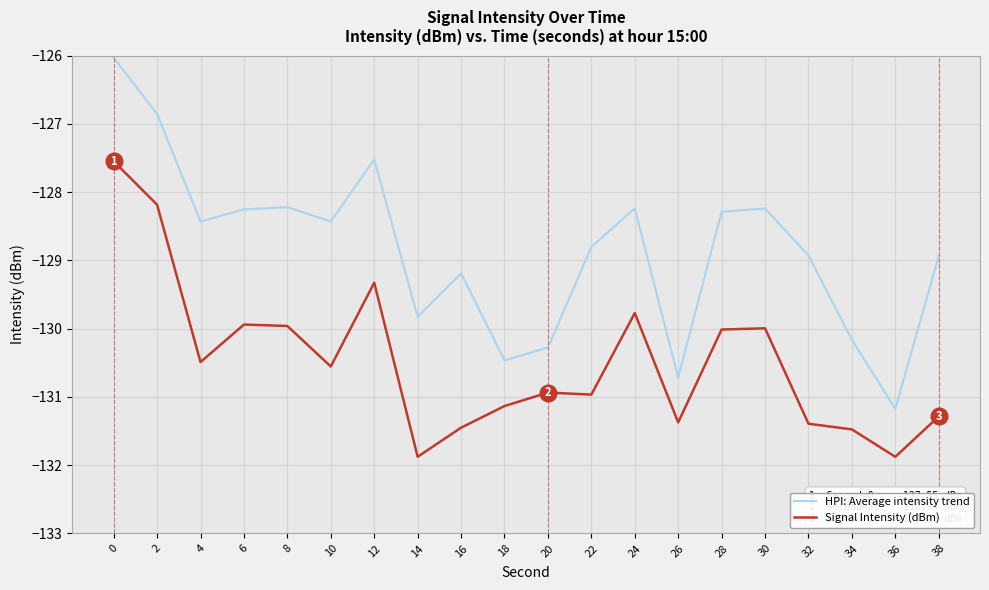

At which label is Signal Intensity (dBm) closest to -129?

12